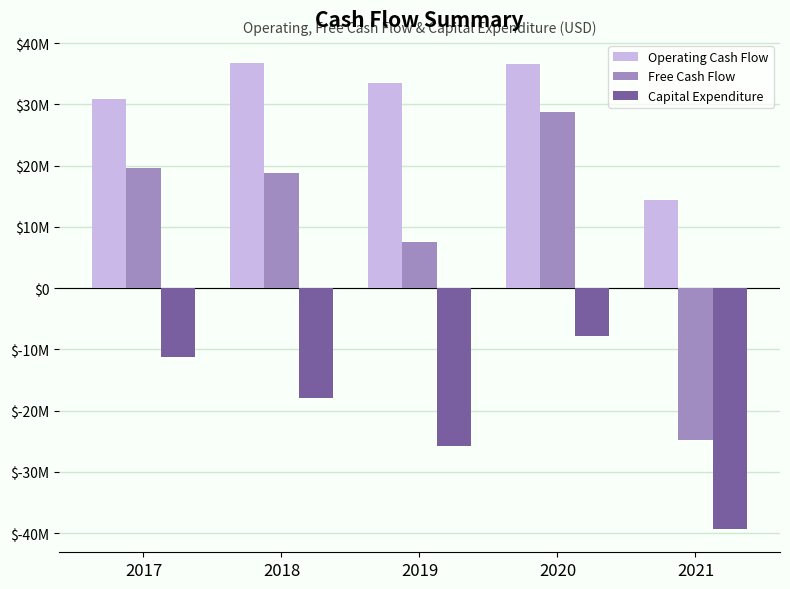

What is the approximate value of Capital Expenditure at 2020, to the nearest 50?

-7794000